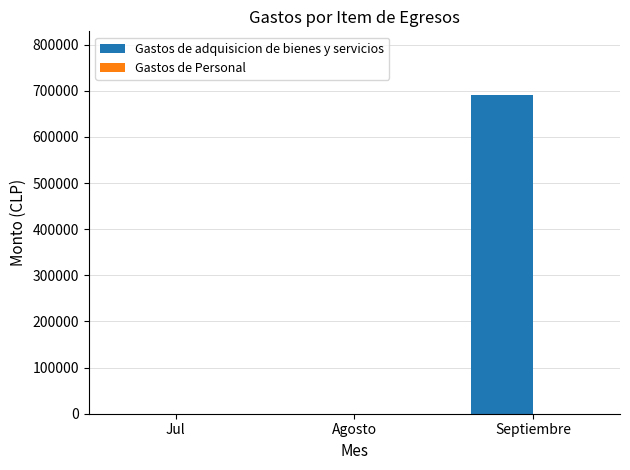

Which category has the highest value across all series?

Septiembre